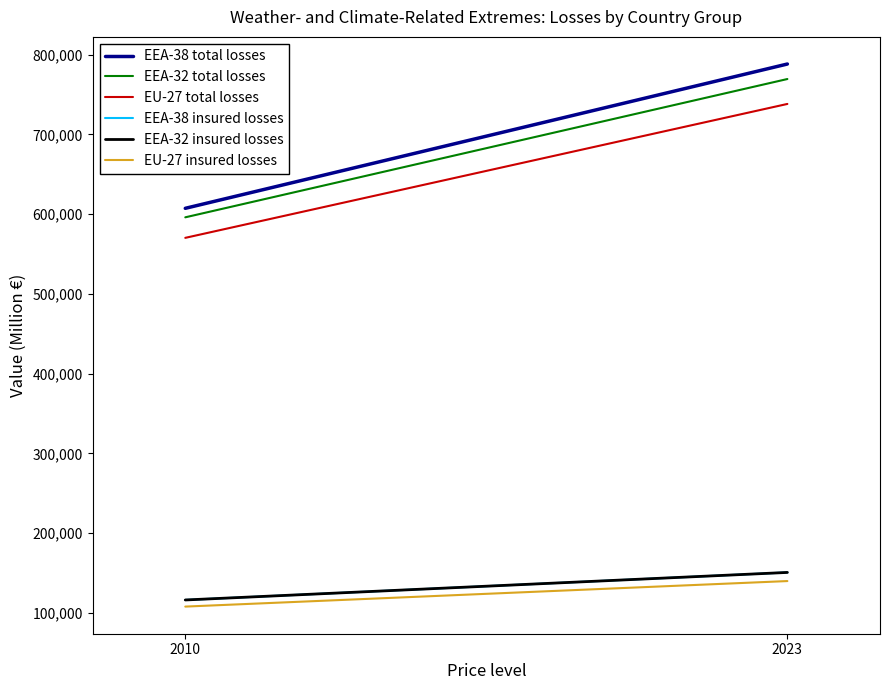

What is the total value across all series at 2023?

2737431